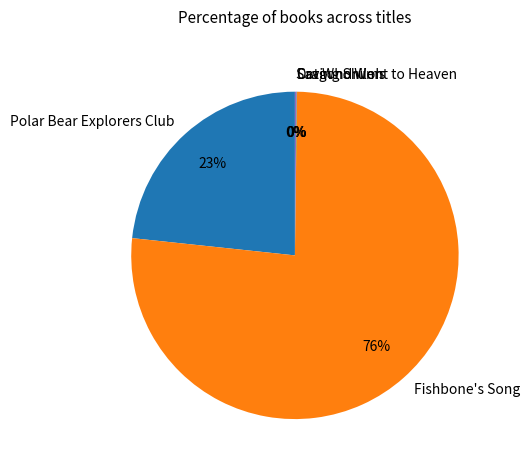

To the nearest percent, what is the average slice percentage?

20%